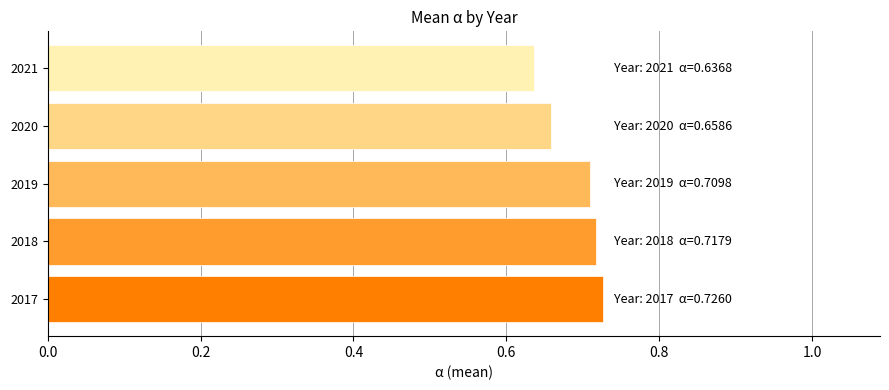

The chart shows a value of 0.7 at 2019. True or false?

True